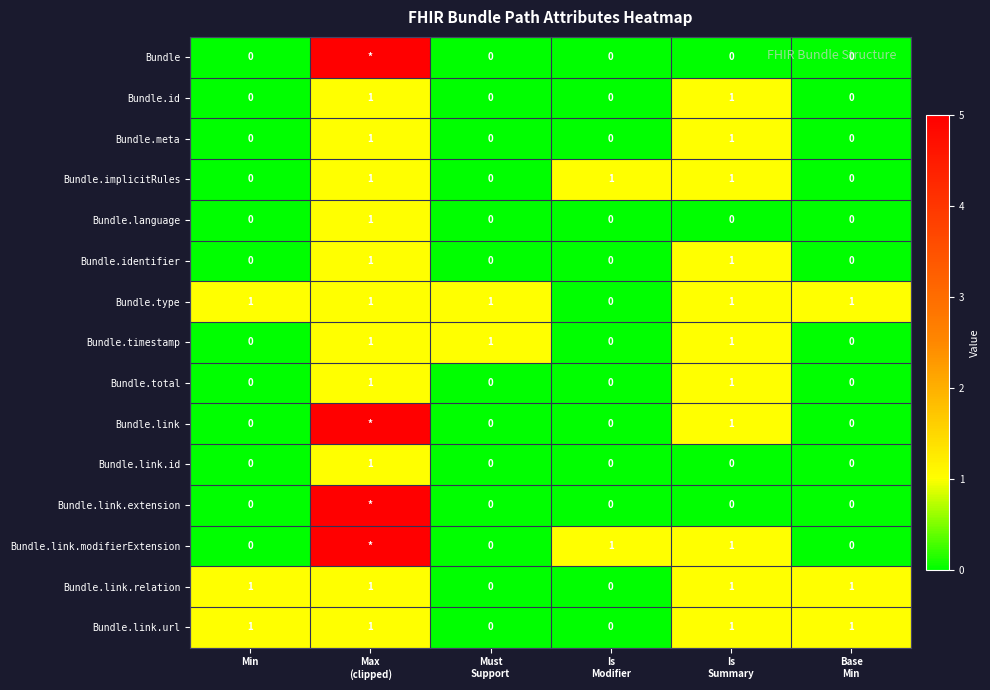

Count the Bundle.meta values in the range 0 to 1.

6